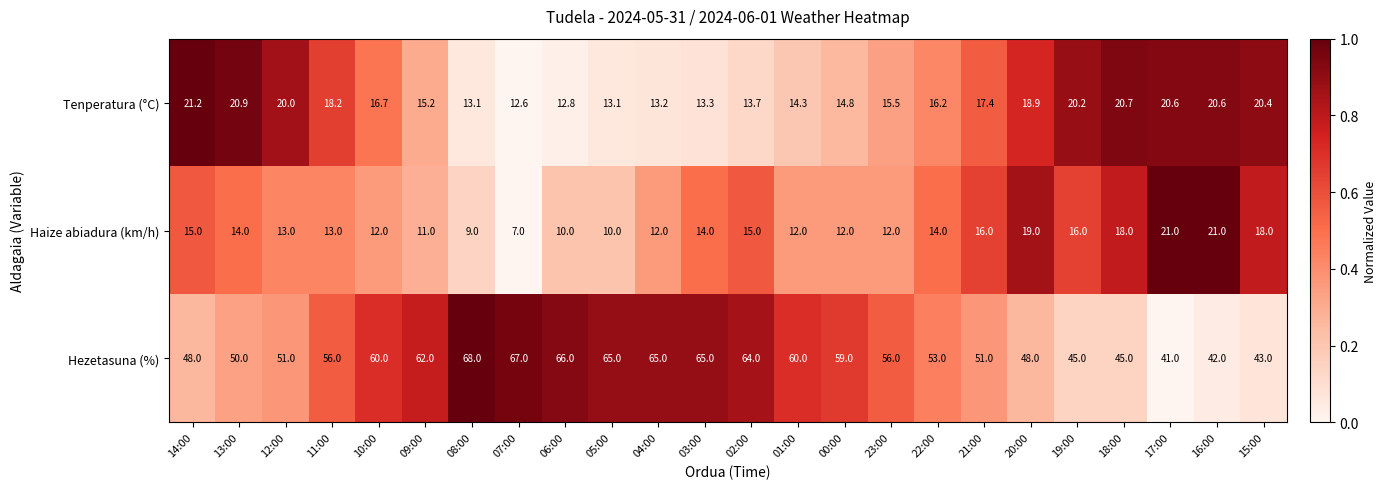

At which category is the sum across all series the highest?

02:00